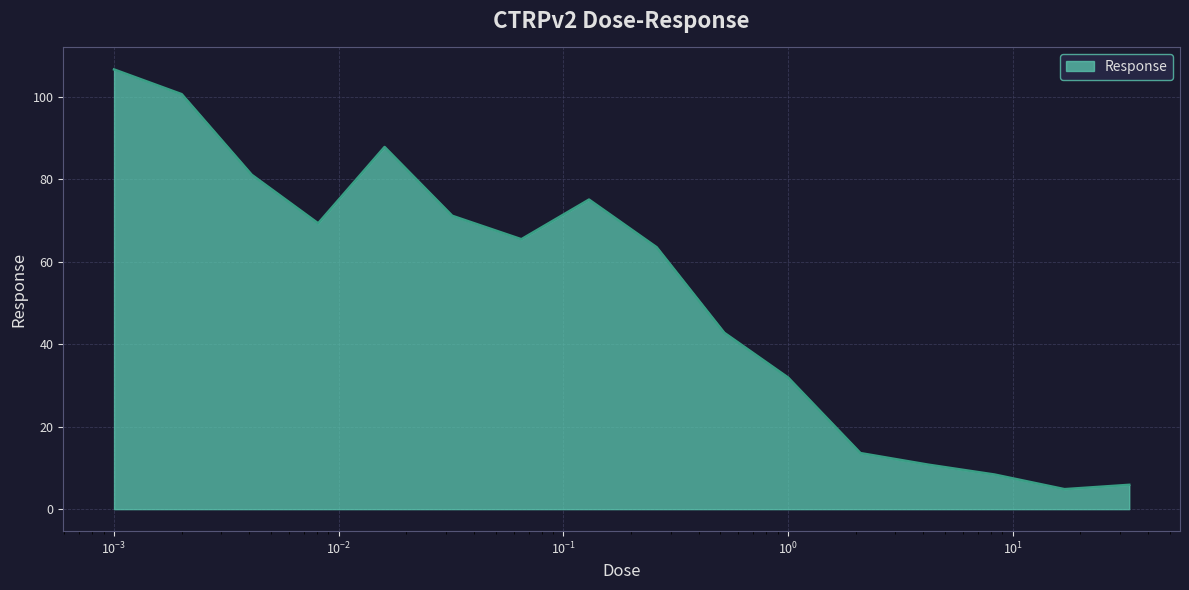

True or false: the data has more than 2 interior local peaks.

False